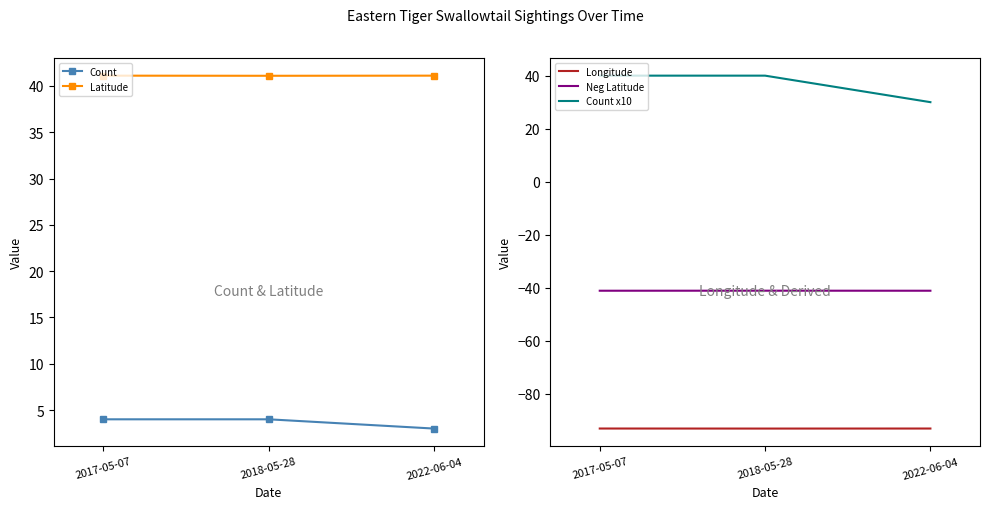

Is it true that Neg Latitude equals -62.3 at 2017-05-07?

False